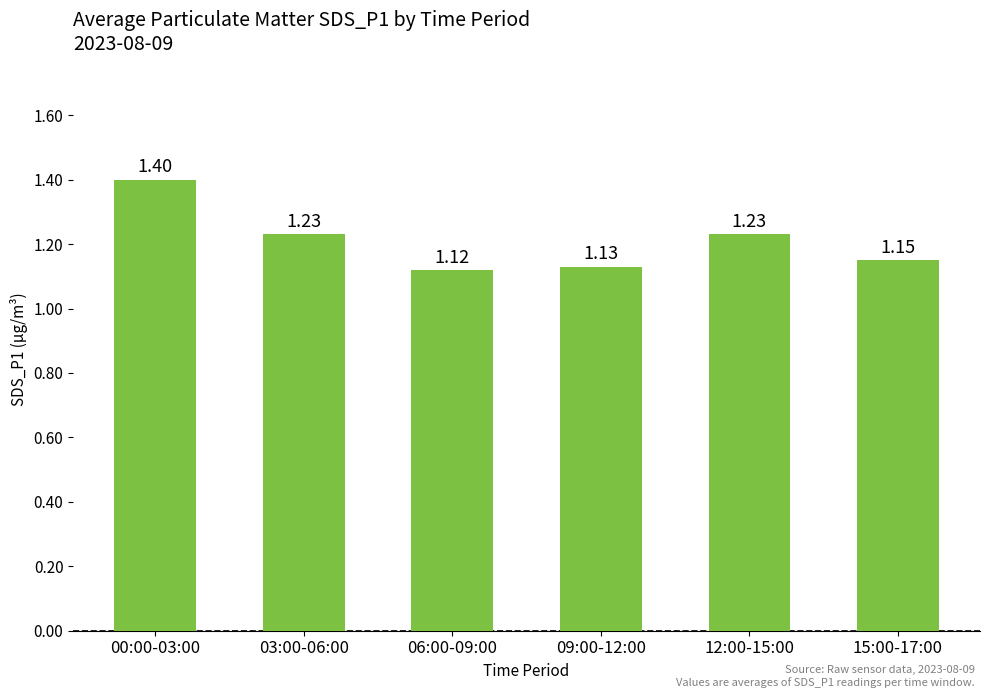

Between 00:00-03:00 and 09:00-12:00, which is larger?

00:00-03:00